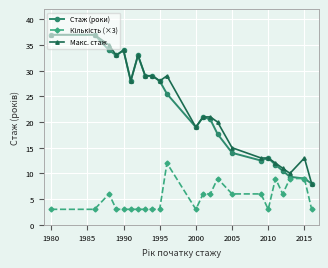

What is the value of the Макс. стаж point at the 21st from the left?

10.0